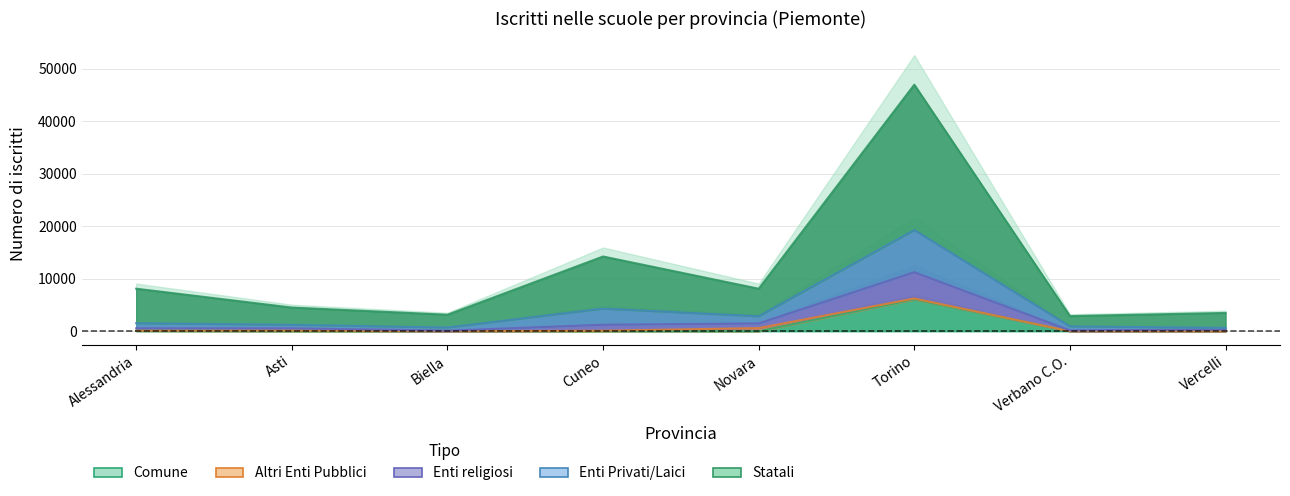

At which category is the sum across all series the highest?

Torino